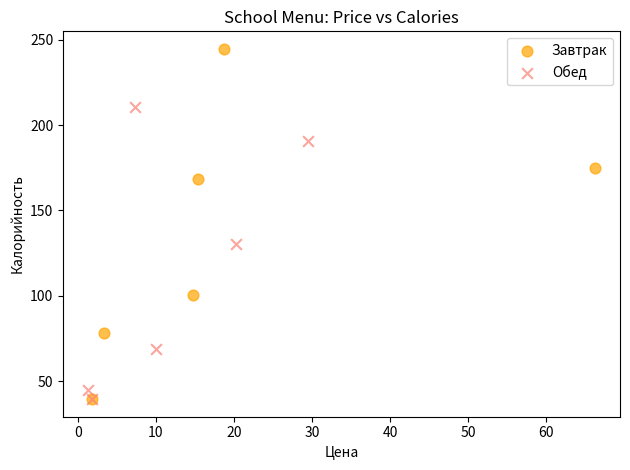

Which series reaches the maximum Y coordinate?

Завтрак